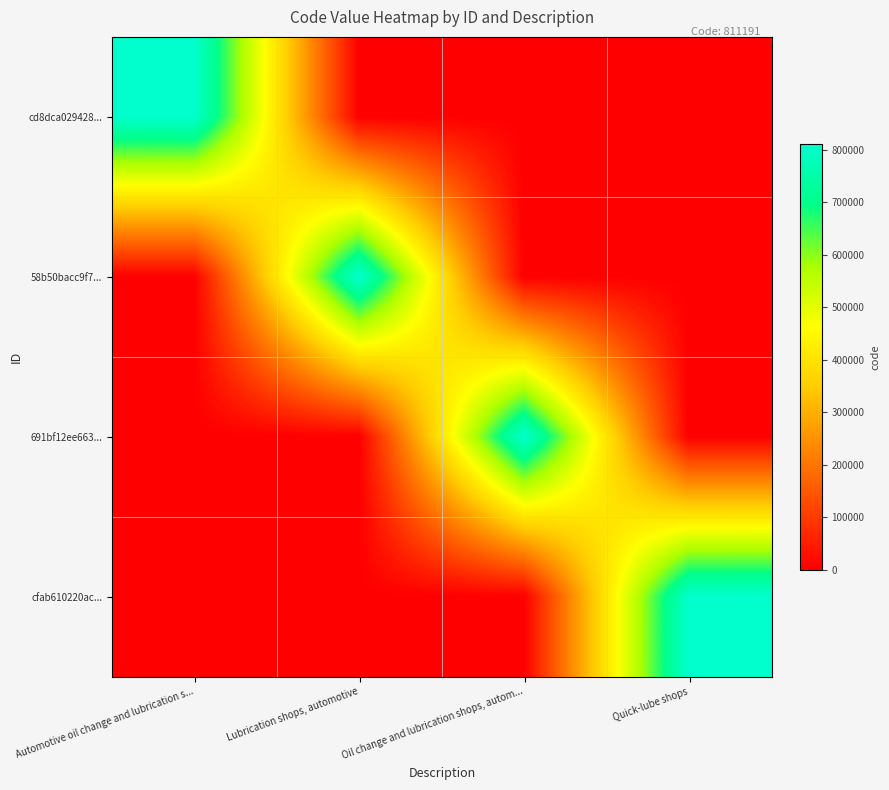

At which category is the sum across all series the highest?

Automotive oil change and lubrication s...